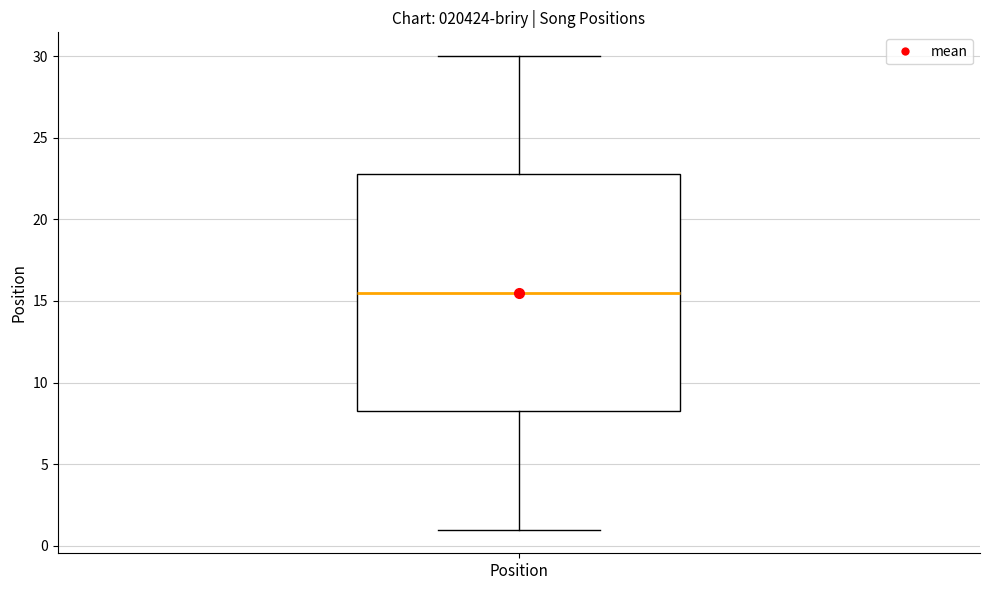

Where does the median line of the box for Position sit on the y-axis? The values are not printed on the chart, so give them approximately, as read against the axis.

15.5